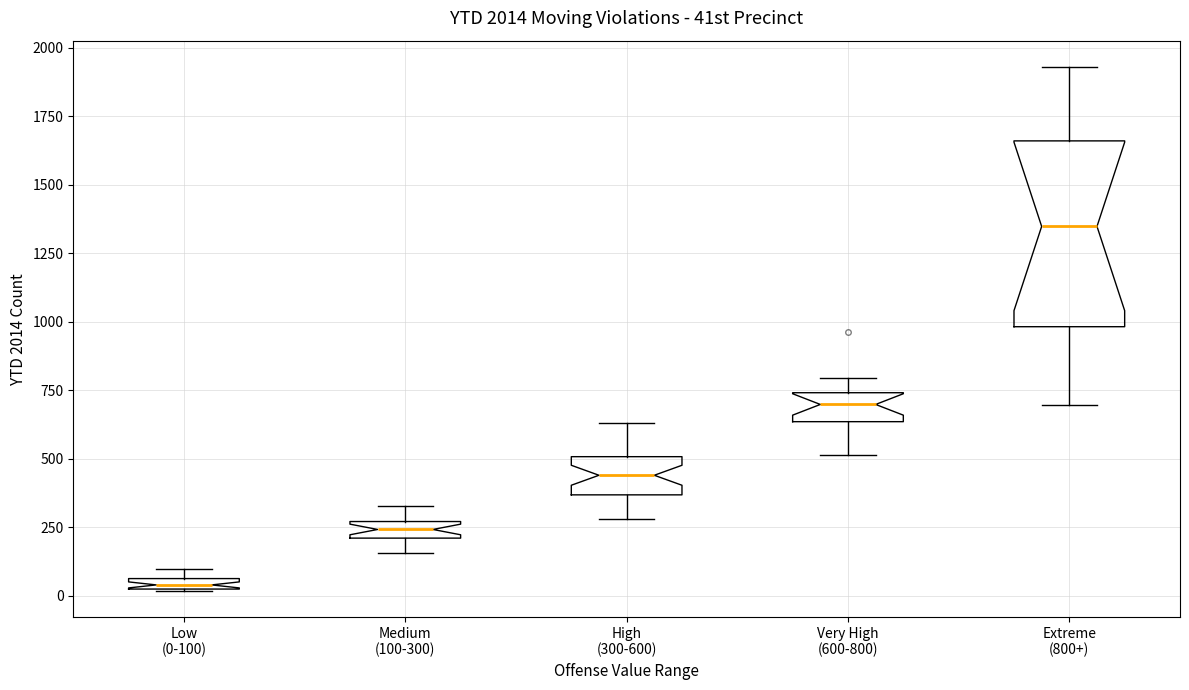

Which box's median line is the highest?

Extreme (800+)